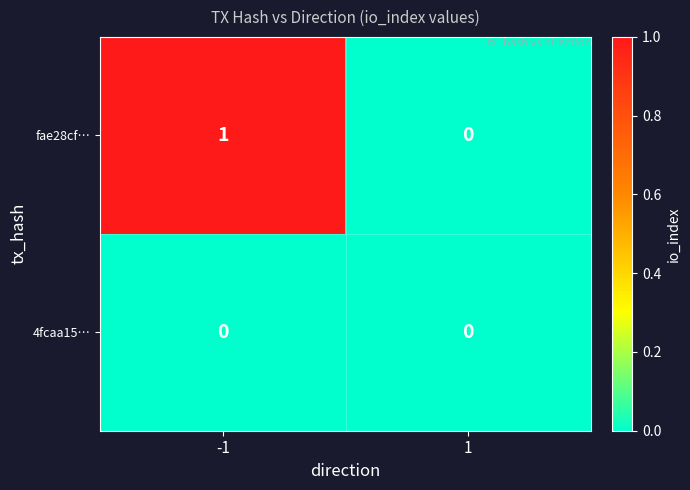

True or false: fae28cf… has a value of 0 at 1.

True